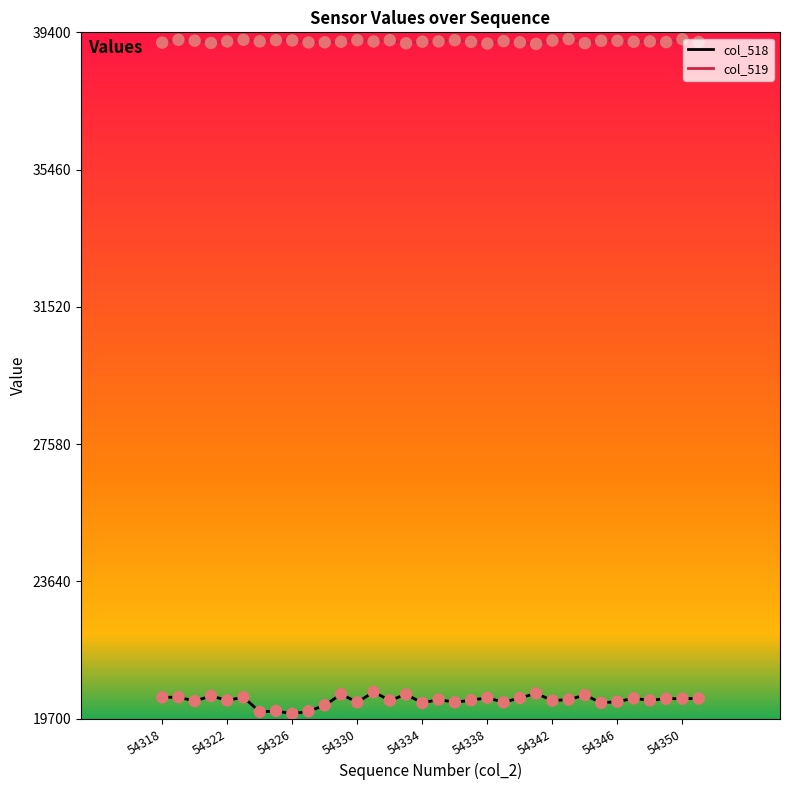

Which series has the largest total across all categories?

col_519